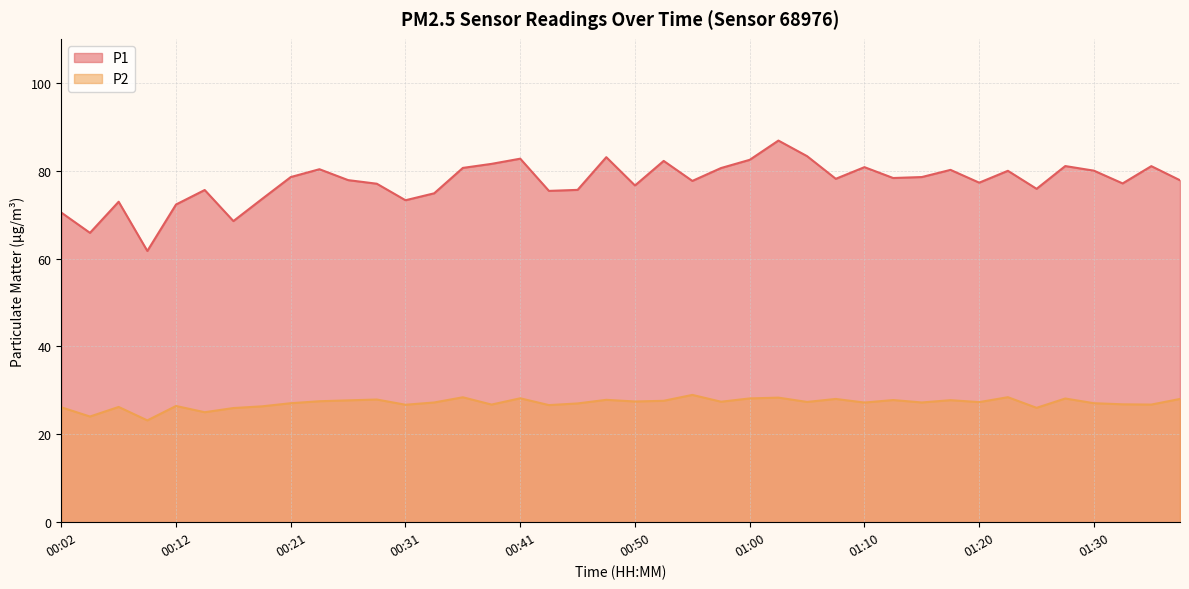

What is the sum of all P1 values?

3097.7